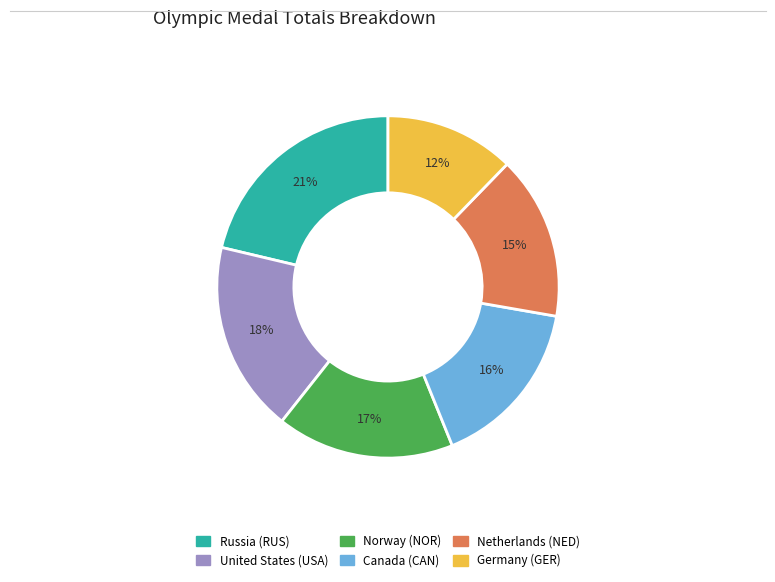

What percentage is the Canada (CAN) slice, to the nearest percent?

16%